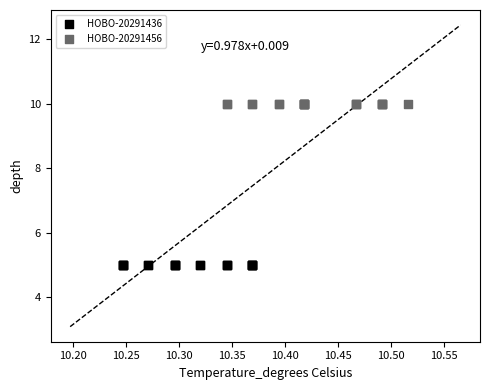

Which series contains the lowest Y value?

HOBO-20291436